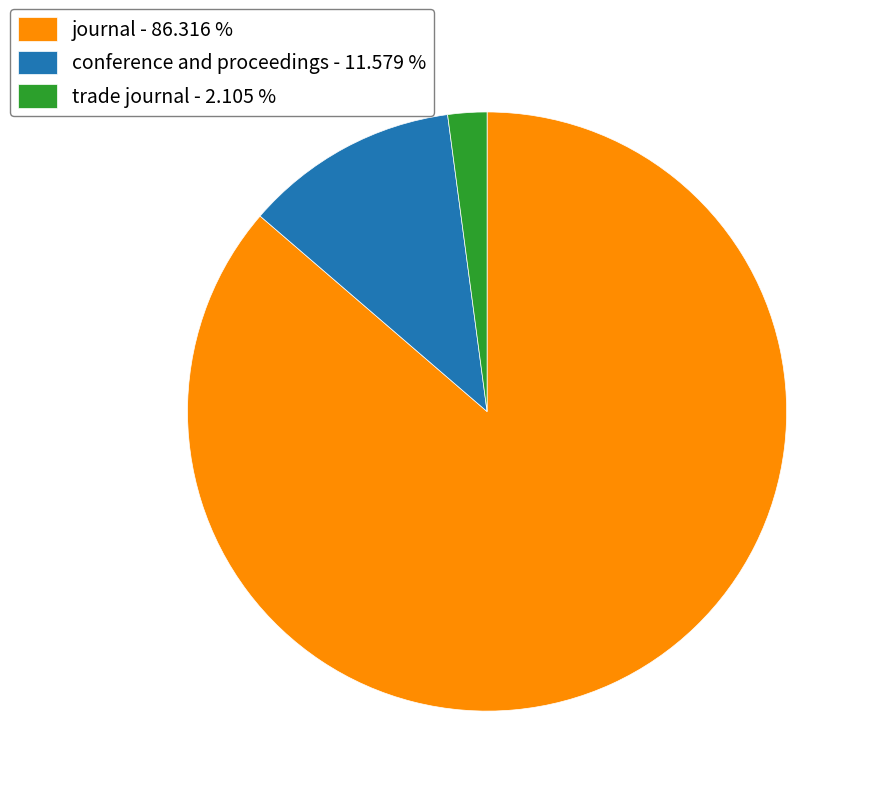

Count the number of slices in the pie.

3